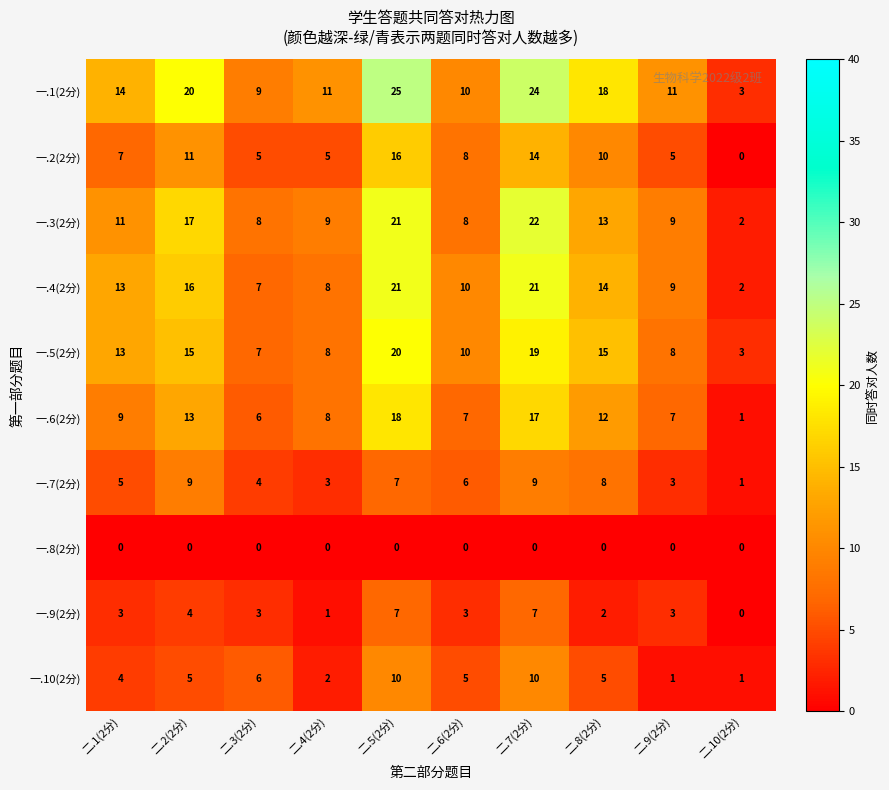

What is the spread (max minus min) of values at 二.4(2分)?

11